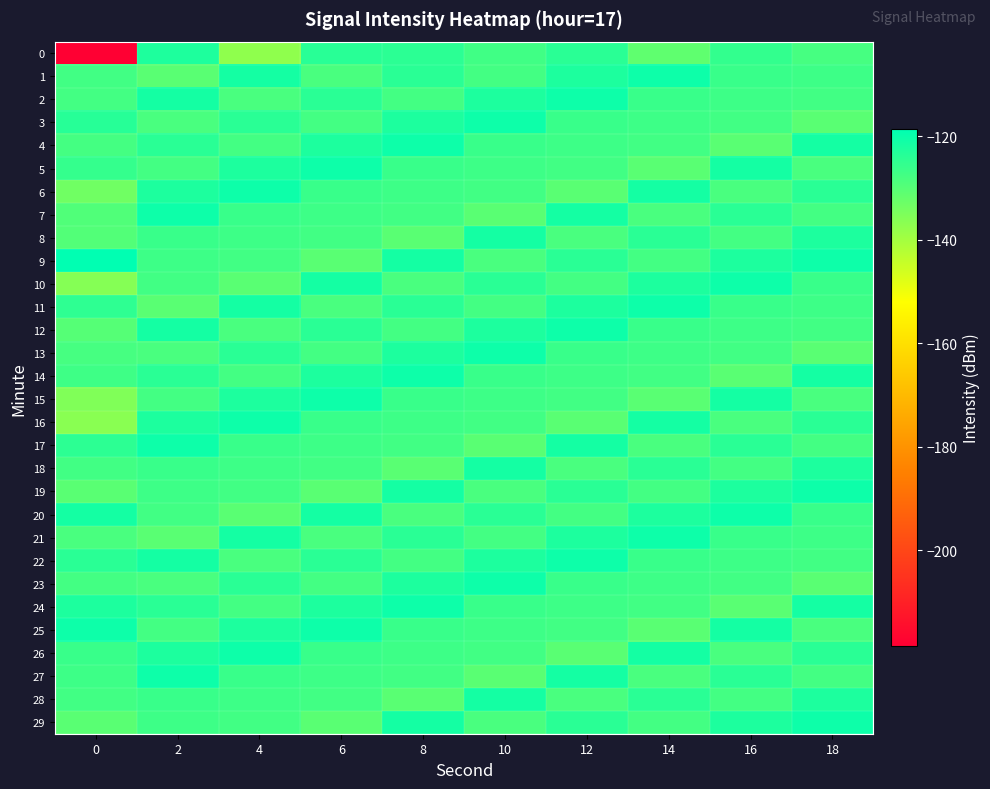

Which has a higher value, 12 or 4?

12